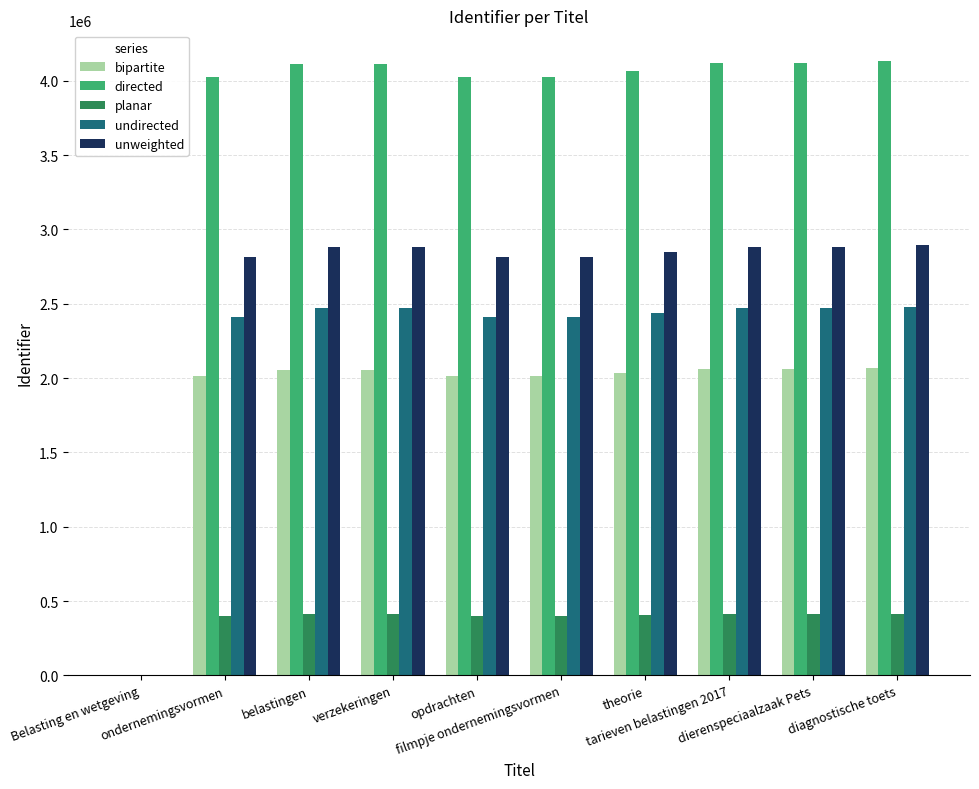

Is it true that bipartite equals 1227808 at tarieven belastingen 2017?

False